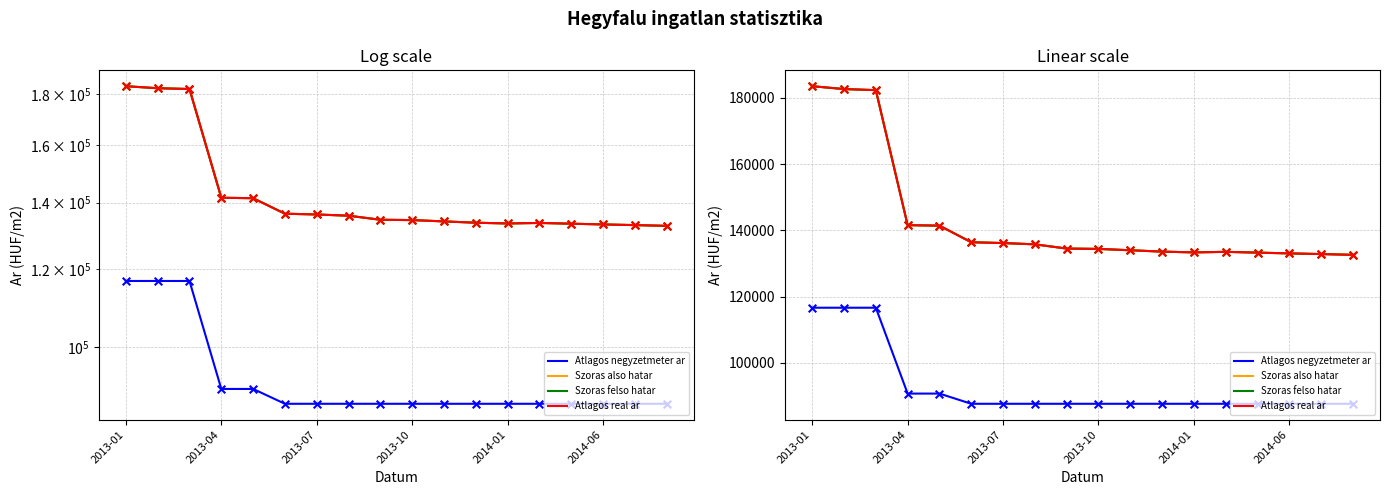

What is the total value across all series at 2014-06?

496943